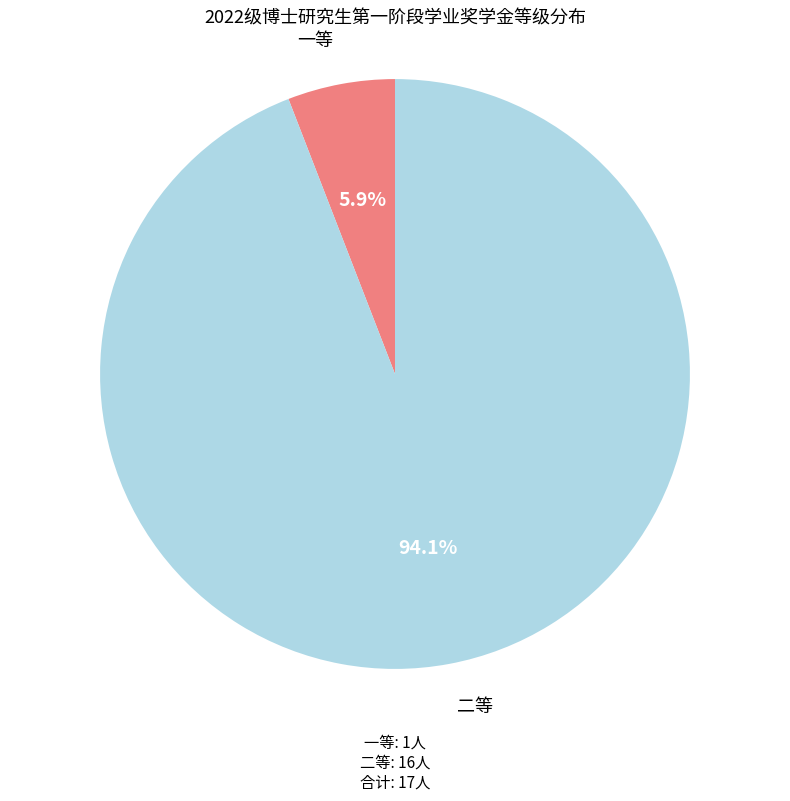

Is there any slice that represents more than half of the pie?

Yes